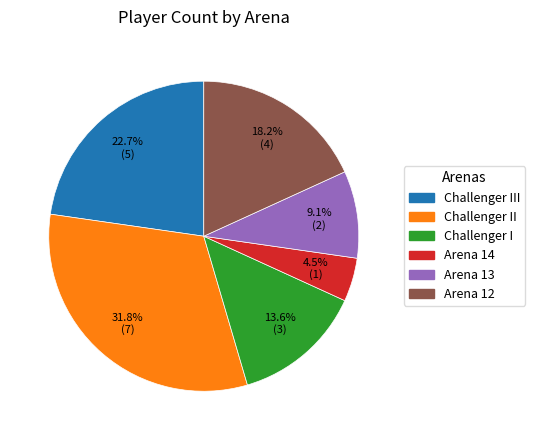

How many slices are in this pie chart?

6